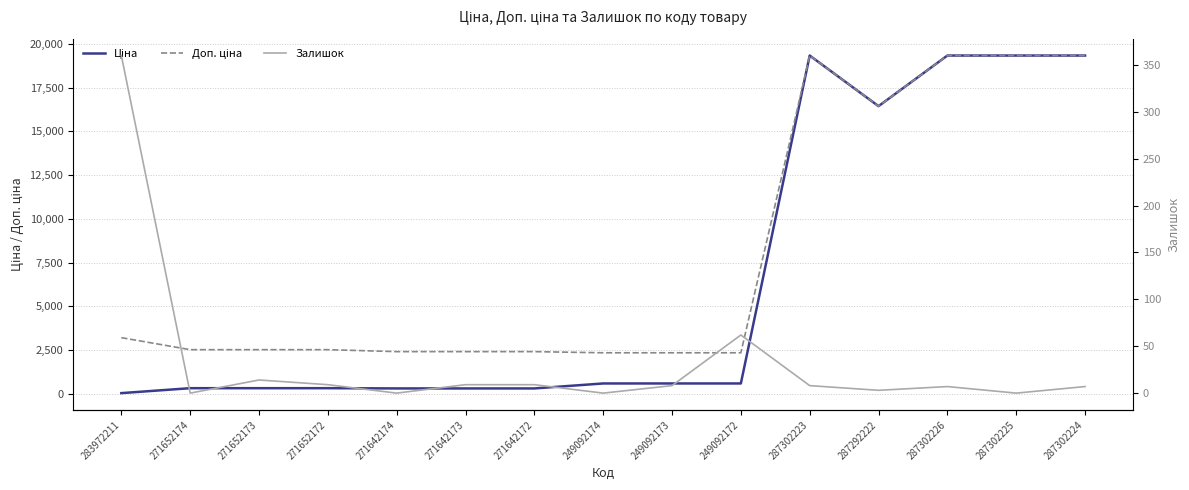

What is the value of the Доп. ціна point at the 6th from the left?

2405.2